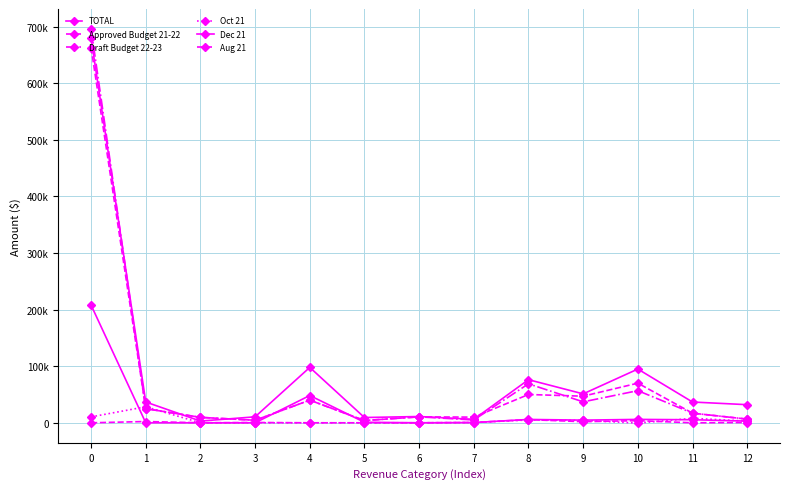

True or false: Approved Budget 21-22 and Aug 21 cross at least once.

False